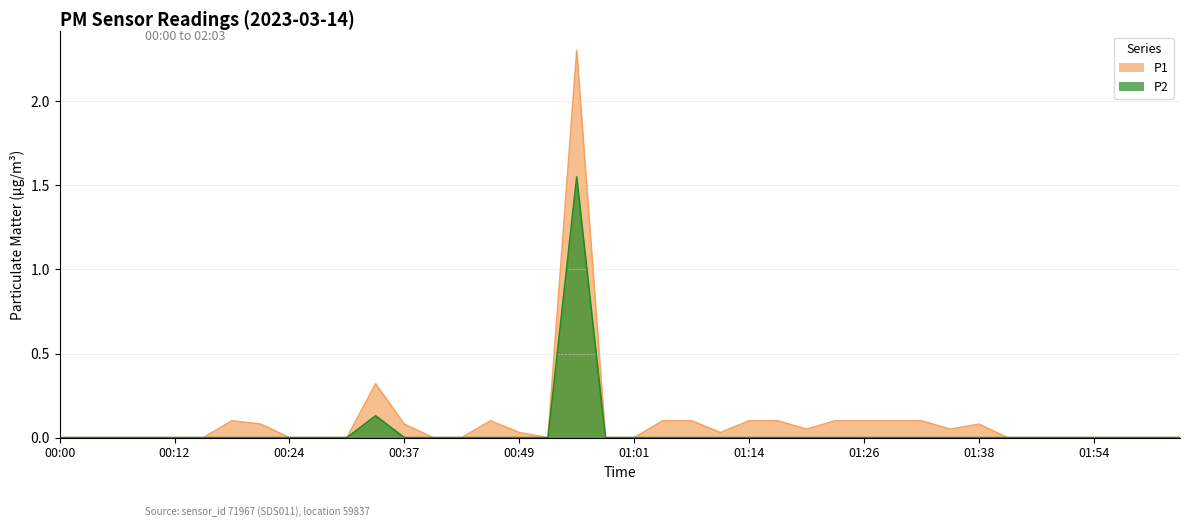

What are all the series names shown in the legend?

P1, P2